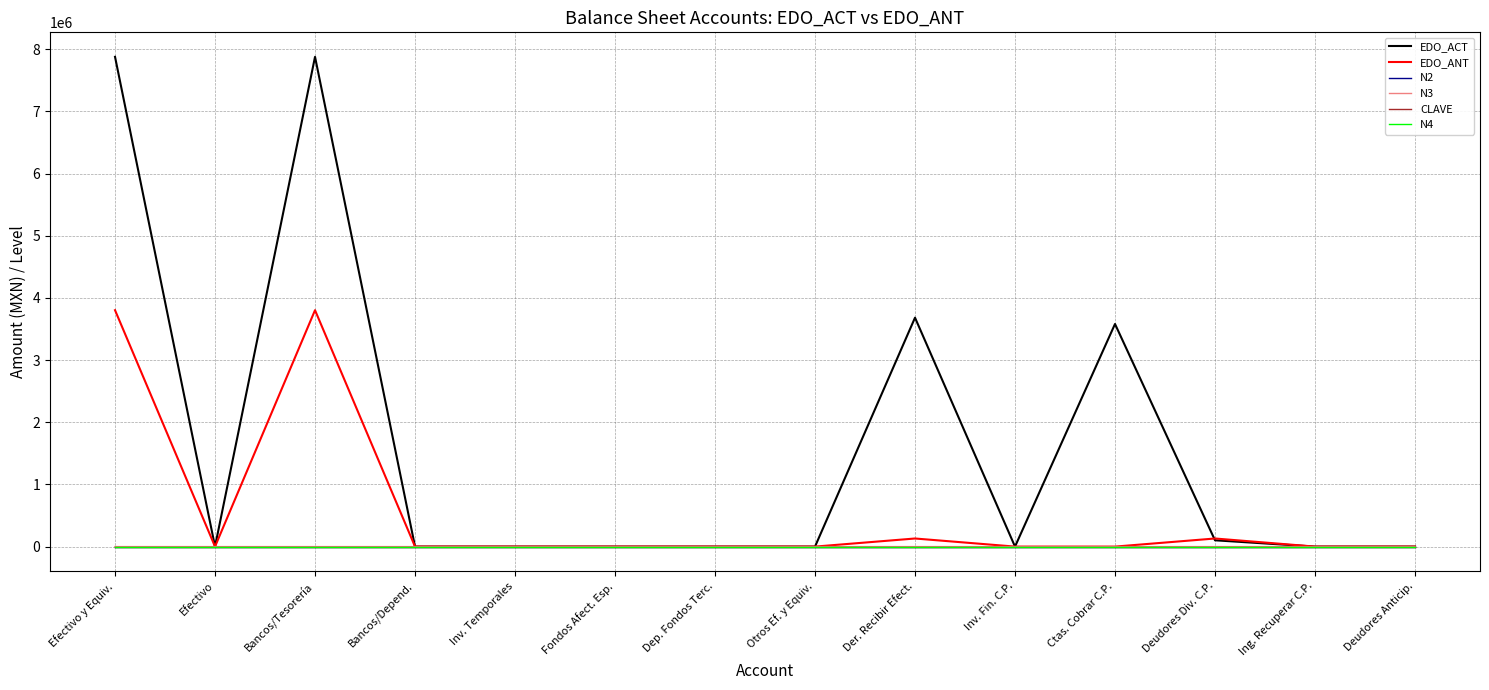

True or false: N4 and CLAVE intersect in this chart.

False